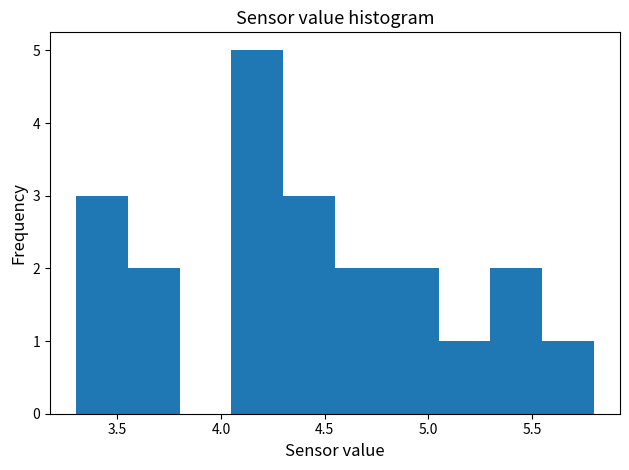

Reading left to right, list every bar in this chart as the range it spans on the x-axis followed by its height. The values are not printed on the chart, so give them approximately, as read against the axis.

3.30 to 3.55: 3
3.55 to 3.80: 2
3.80 to 4.05: 0
4.05 to 4.30: 5
4.30 to 4.55: 3
4.55 to 4.80: 2
4.80 to 5.05: 2
5.05 to 5.30: 1
5.30 to 5.55: 2
5.55 to 5.80: 1